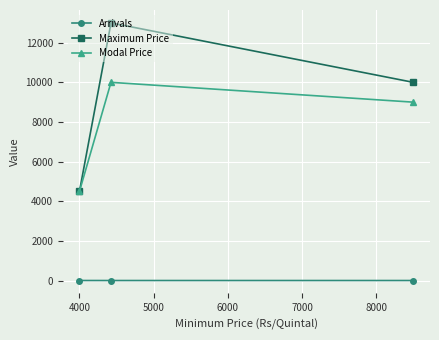

What is the highest value of the Maximum Price series?

13000.0